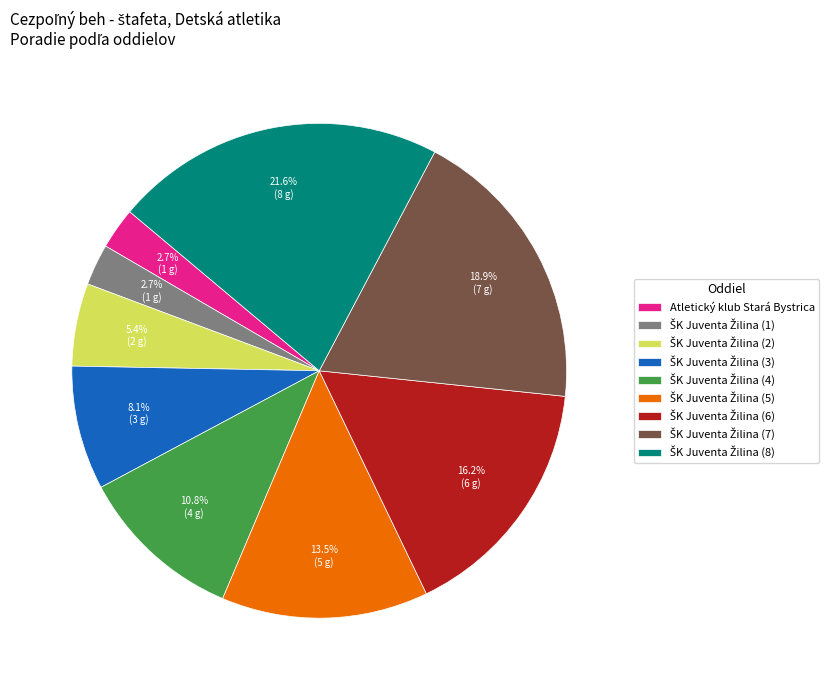

Is there a majority slice in this chart?

No